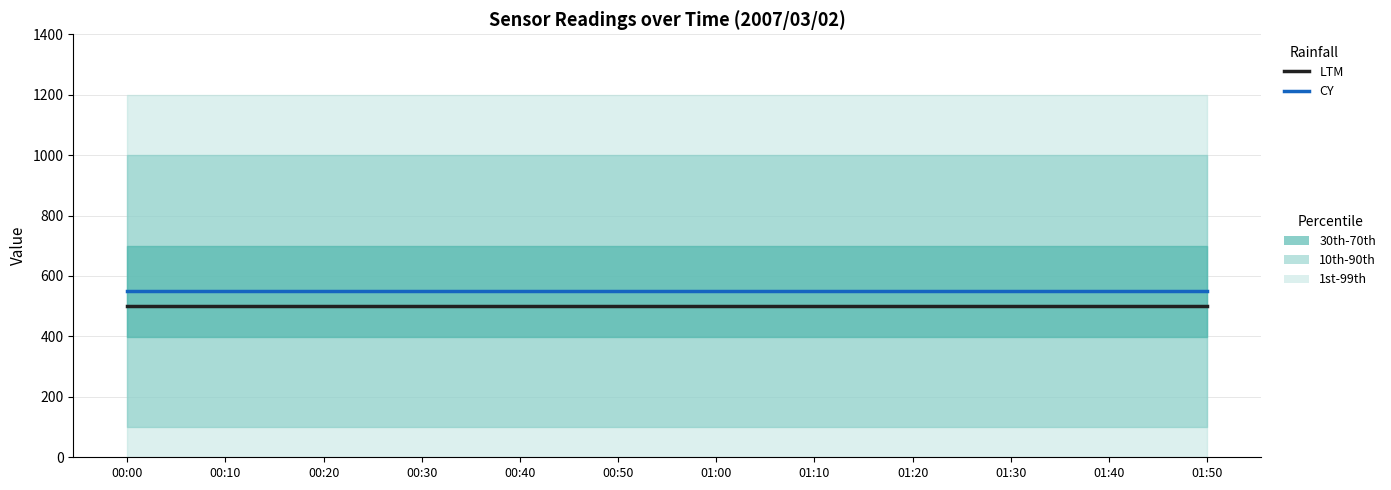

True or false: LTM has a value of 499.5 at 01:50.

True